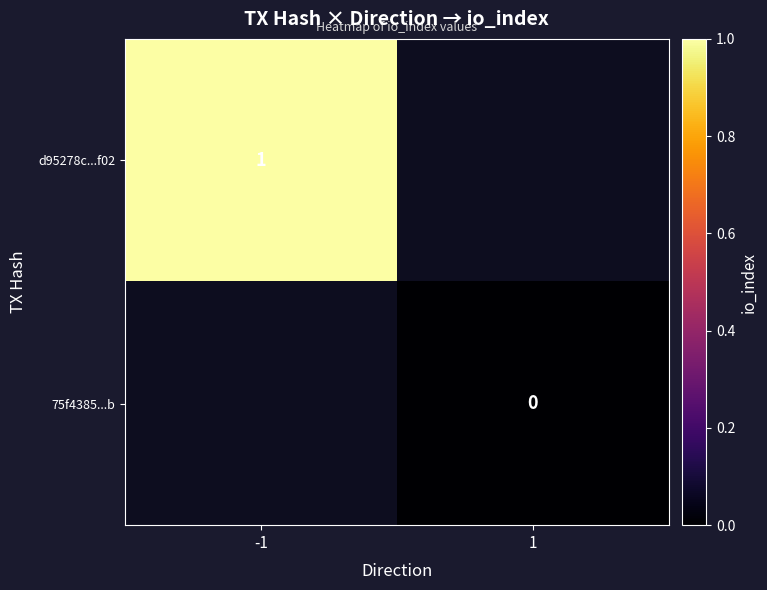

What is the maximum value shown in the chart?

1.0